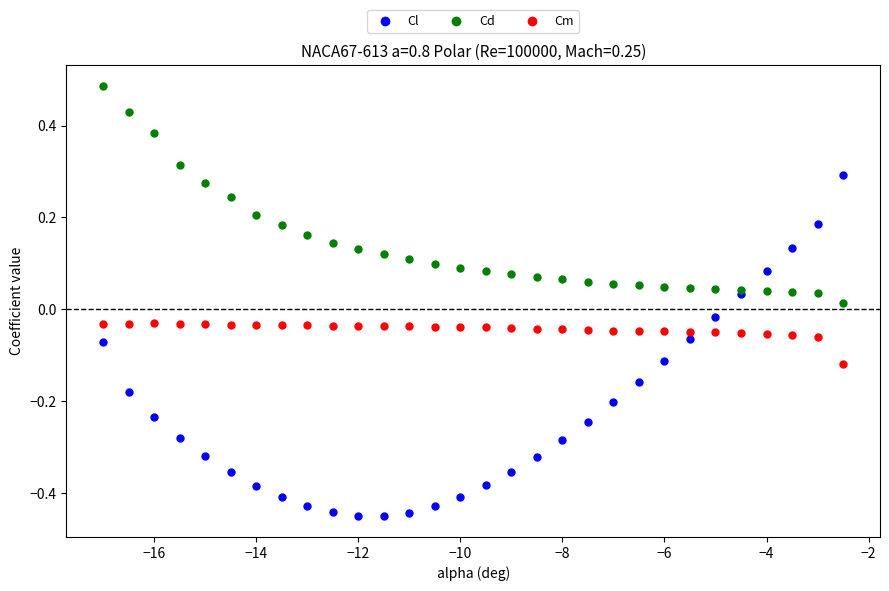

Which series reaches the minimum Y coordinate?

Cl